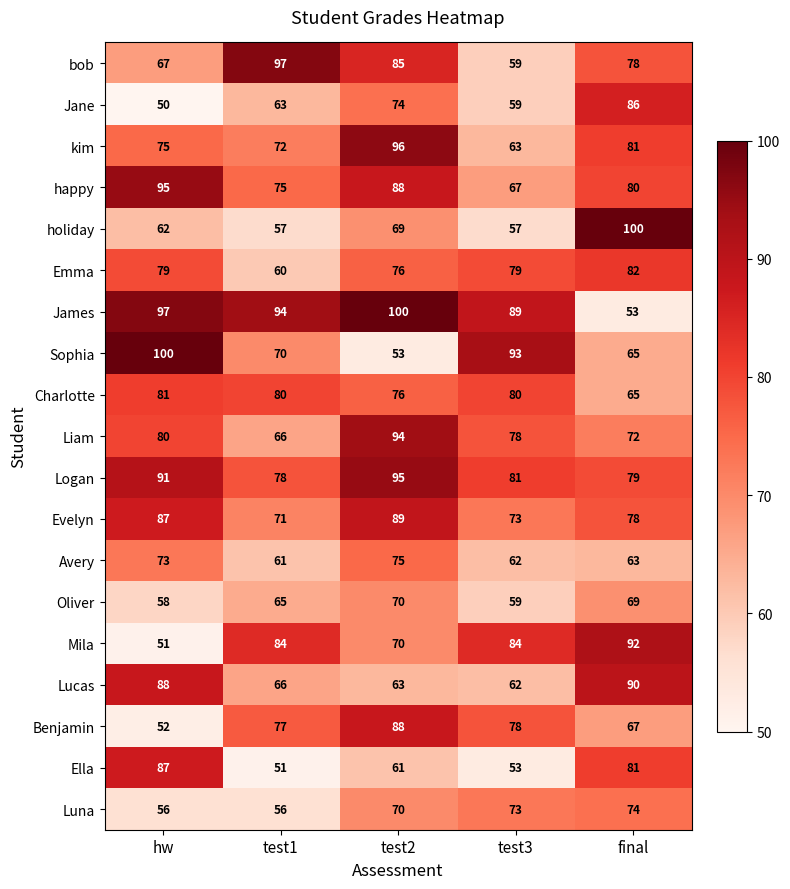

What is the sum of all Sophia values?

381